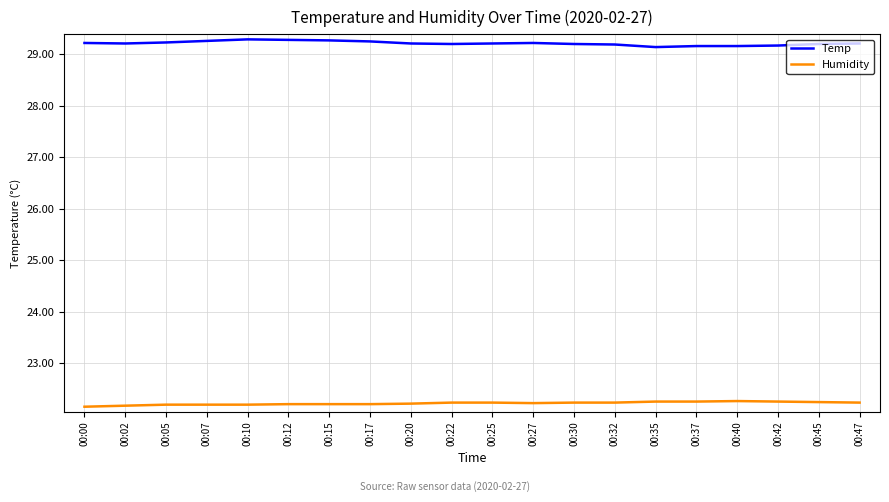

What is the spread (max minus min) of values at 00:25?

7.0